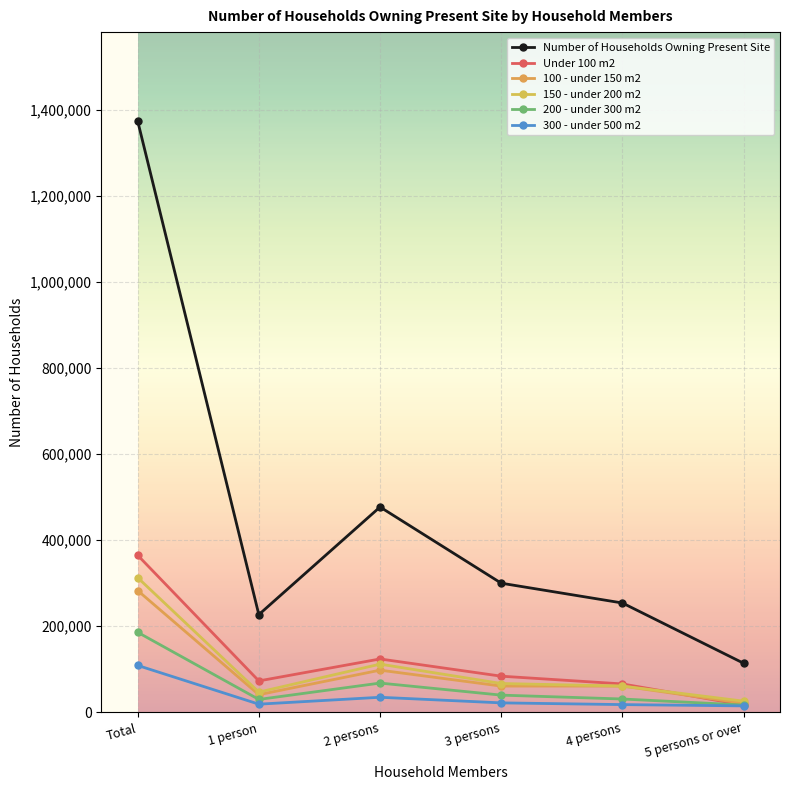

Where is Number of Households Owning Present Site nearest to the value 744000?

2 persons